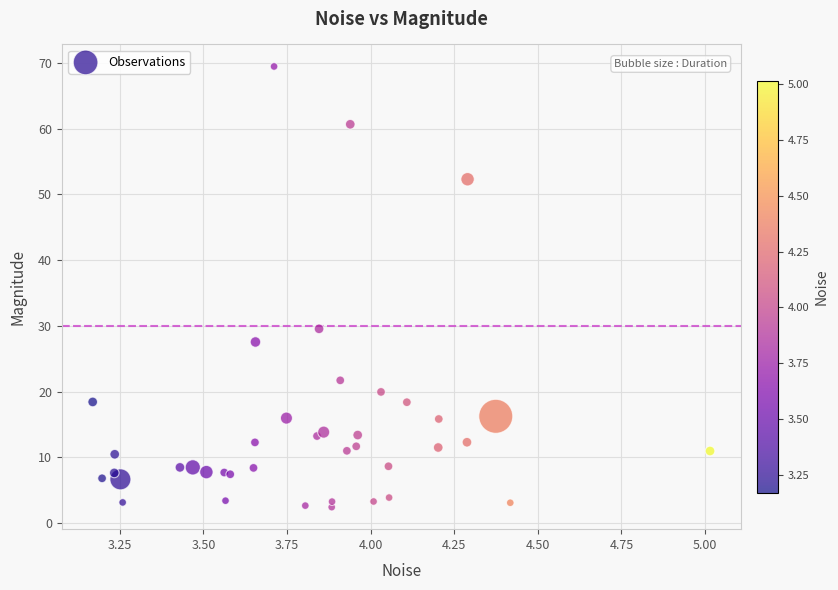

What Y value in the scatter plot is closest to 35?

29.6